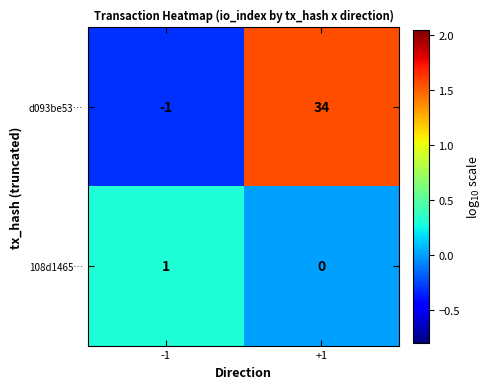

What is the difference between the maximum and minimum values in the d093be53… series?

35